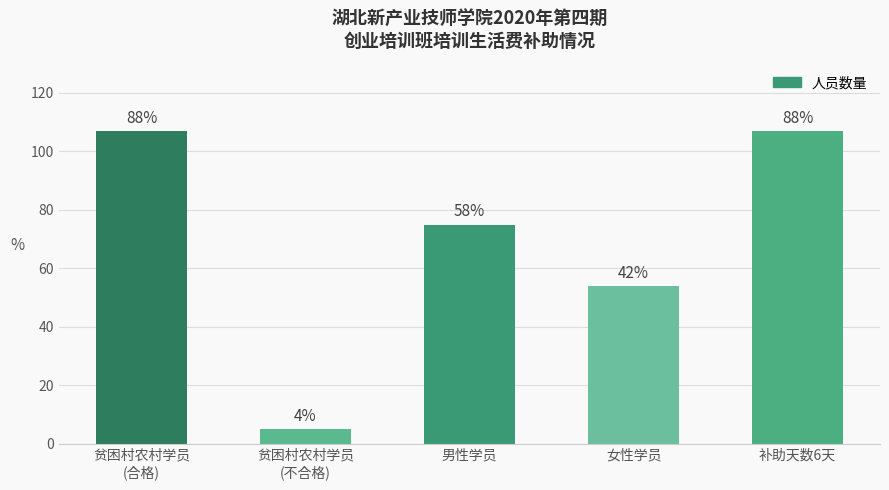

List the labels in order of value, smallest first.

贫困村农村学员
(不合格), 女性学员, 男性学员, 贫困村农村学员
(合格), 补助天数6天